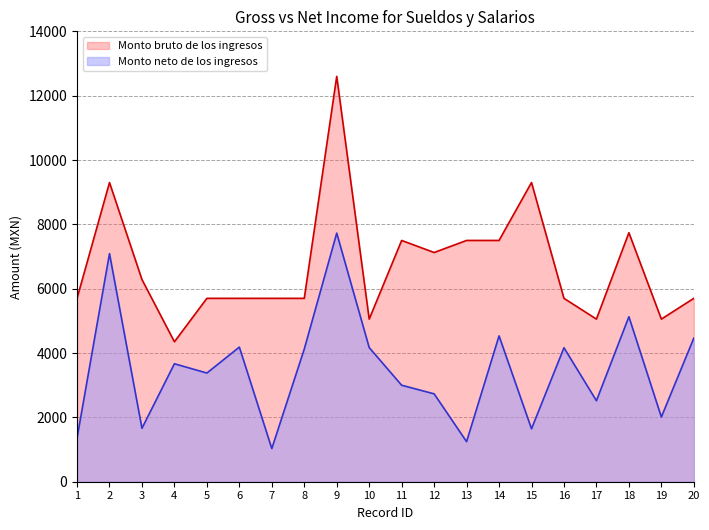

Reading left to right, extract all data points from this chart.

Monto bruto de los ingresos: 1=5700.0	2=9300.0	3=6285.0	4=4350.0	5=5700.0	6=5700.0	7=5700.0	8=5700.0	9=12600.0	10=5055.0	11=7500.0	12=7125.0	13=7500.0	14=7500.0	15=9300.0	16=5700.0	17=5055.0	18=7740.0	19=5055.0	20=5700.0
Monto neto de los ingresos: 1=1352.2	2=7090.2	3=1660.8	4=3667.2	5=3378.2	6=4184.4	7=1030.6	8=4123.6	9=7727.6	10=4169.8	11=2999.2	12=2731.8	13=1245.6	14=4532.6	15=1645.0	16=4164.0	17=2517.2	18=5128.2	19=2011.2	20=4464.0